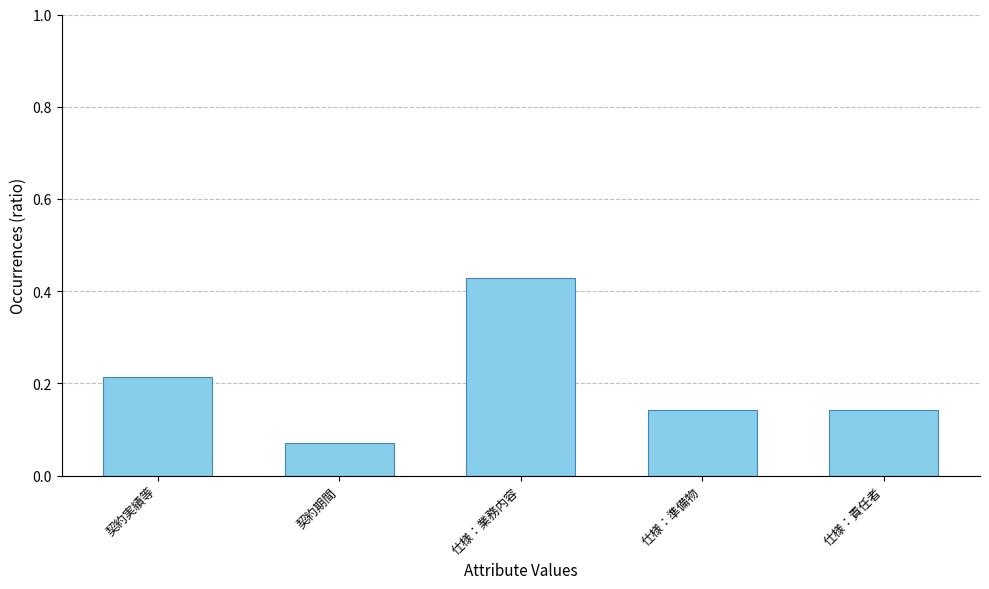

At which category does the chart reach its peak across all series?

仕様：業務内容